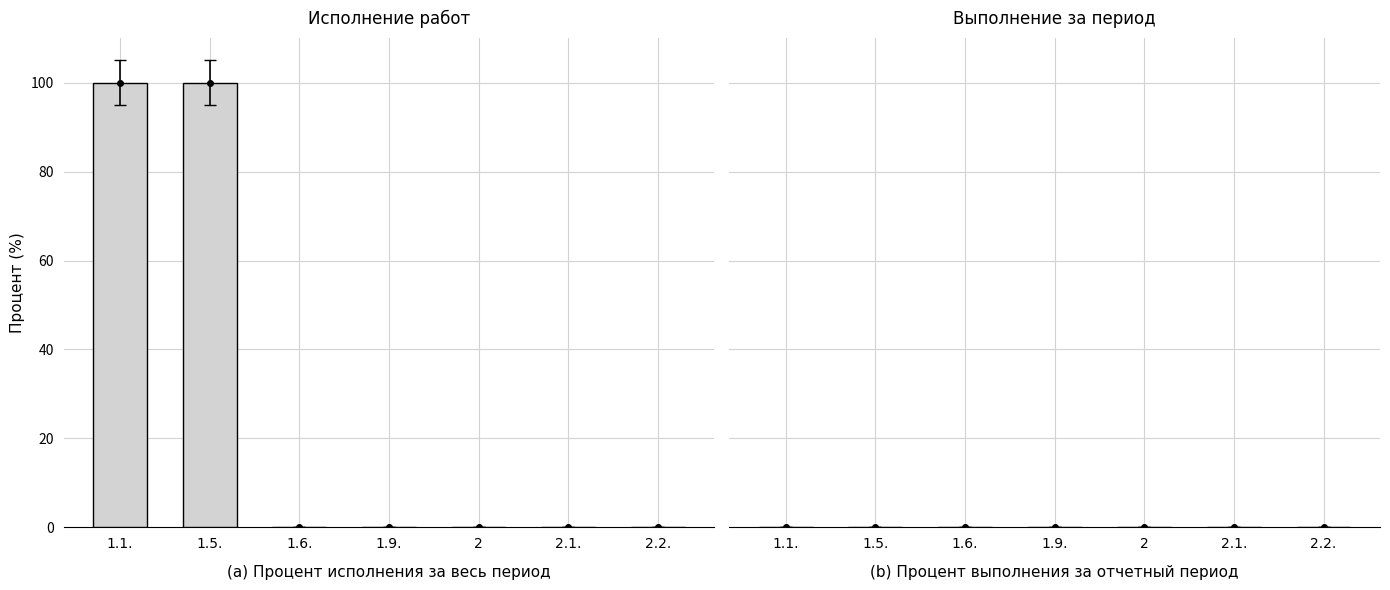

What is the maximum value shown in the chart?

100